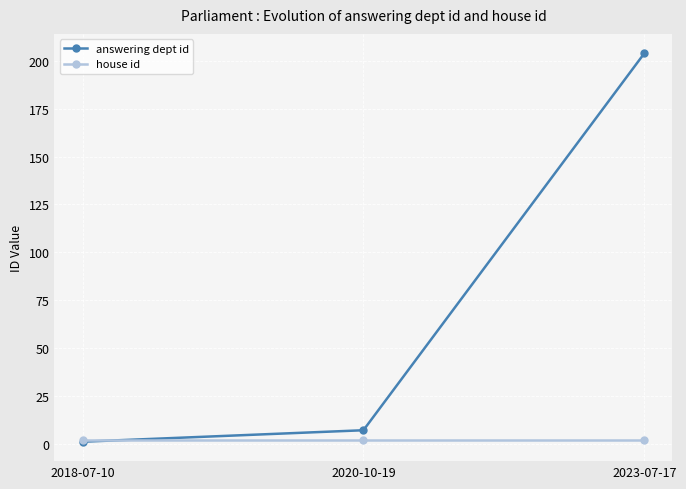

The answering dept id series shows 1 at 2018-07-10. True or false?

True